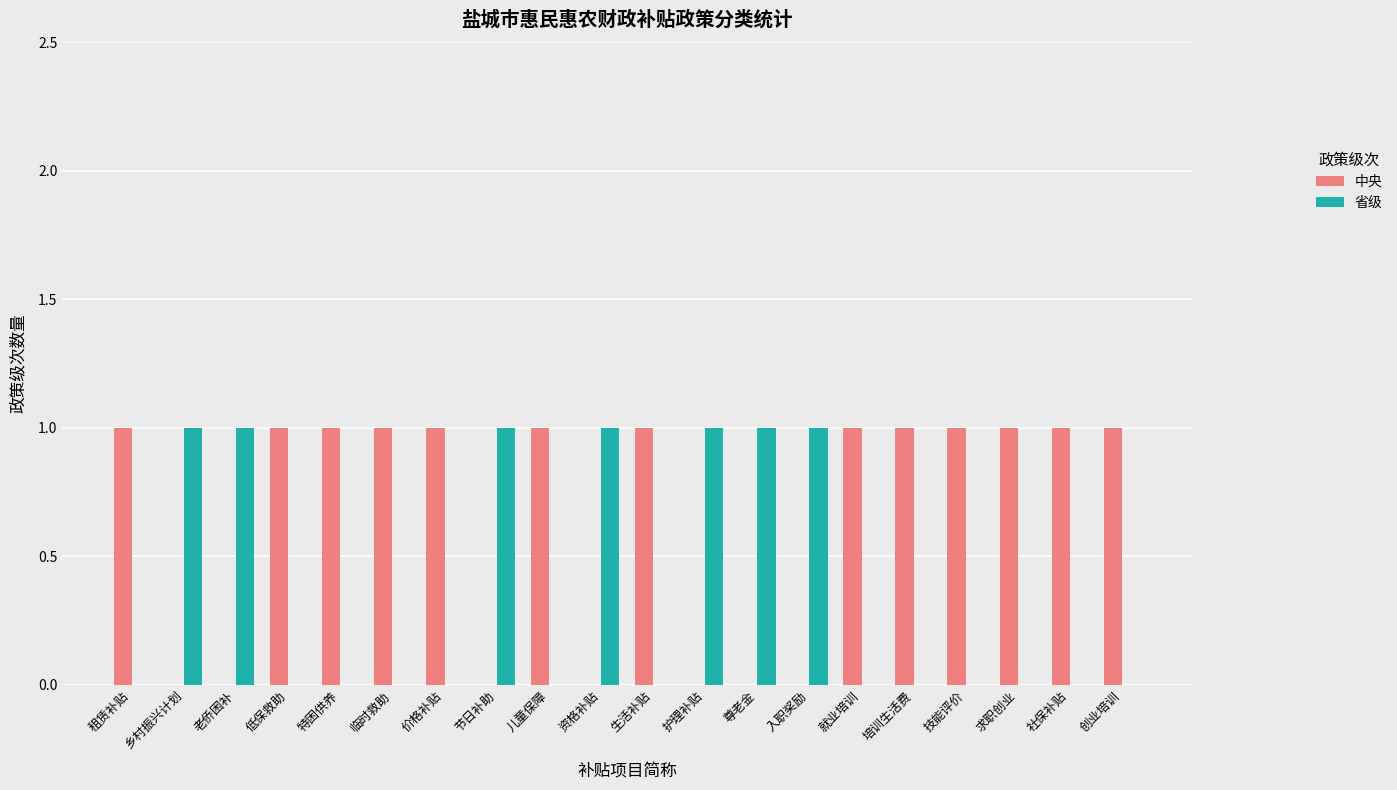

Which series has the largest total across all categories?

中央